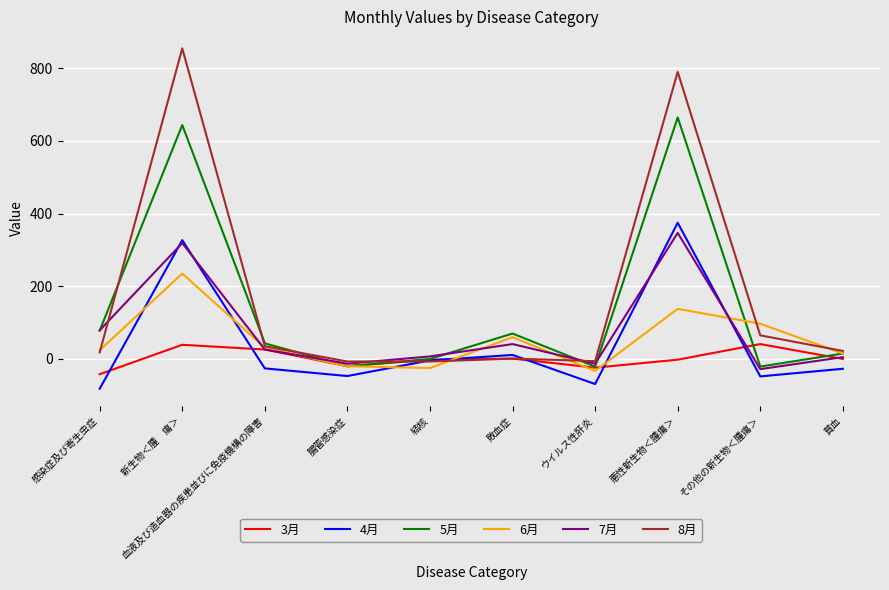

What is the sum of all 7月 values?

770